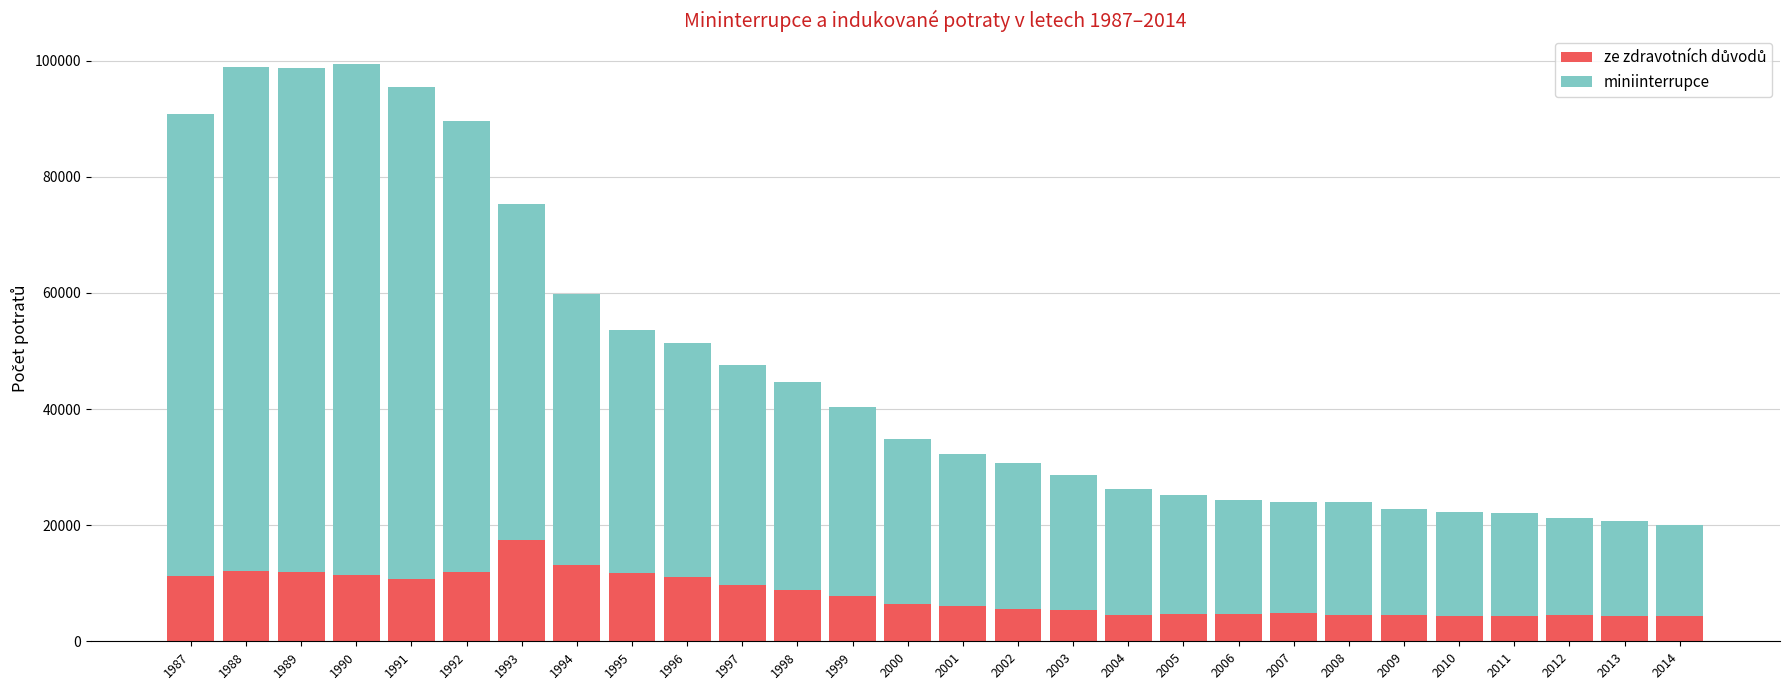

What is the total value across all series at 1995?

53573